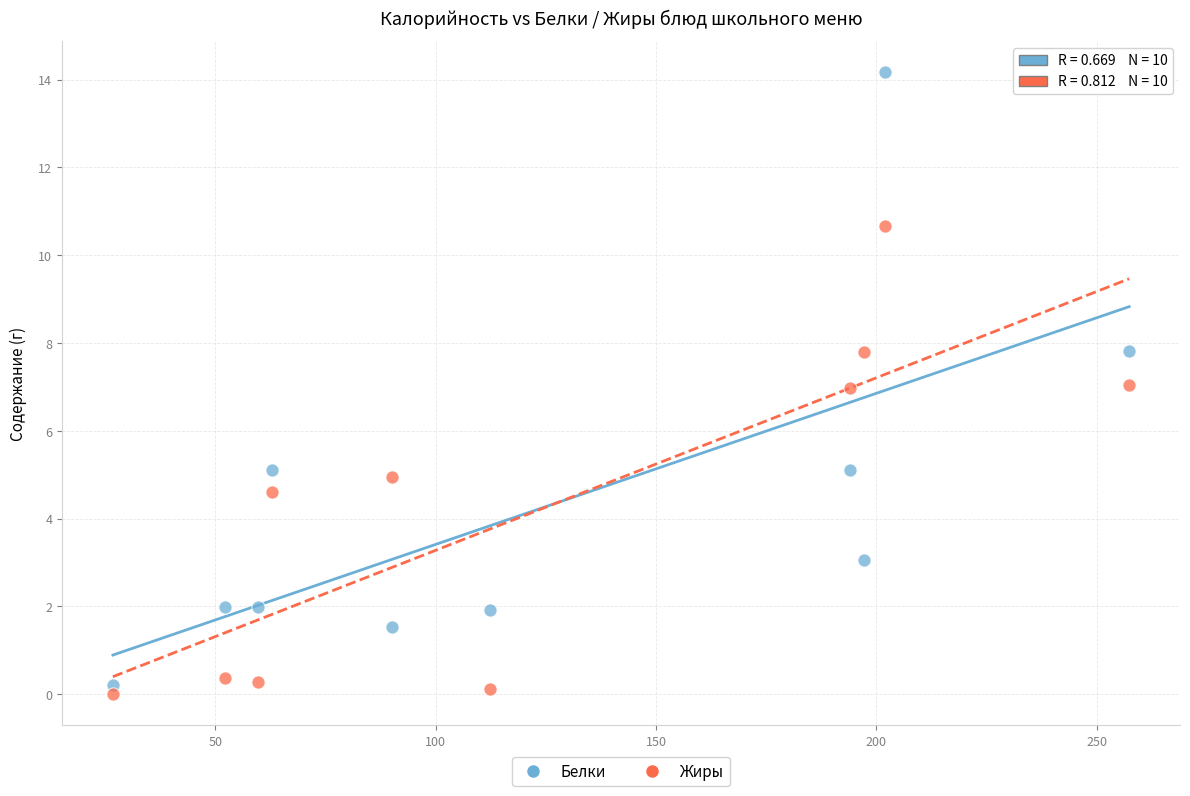

Across all data points, what is the range of Y values (max minus min)?

14.2